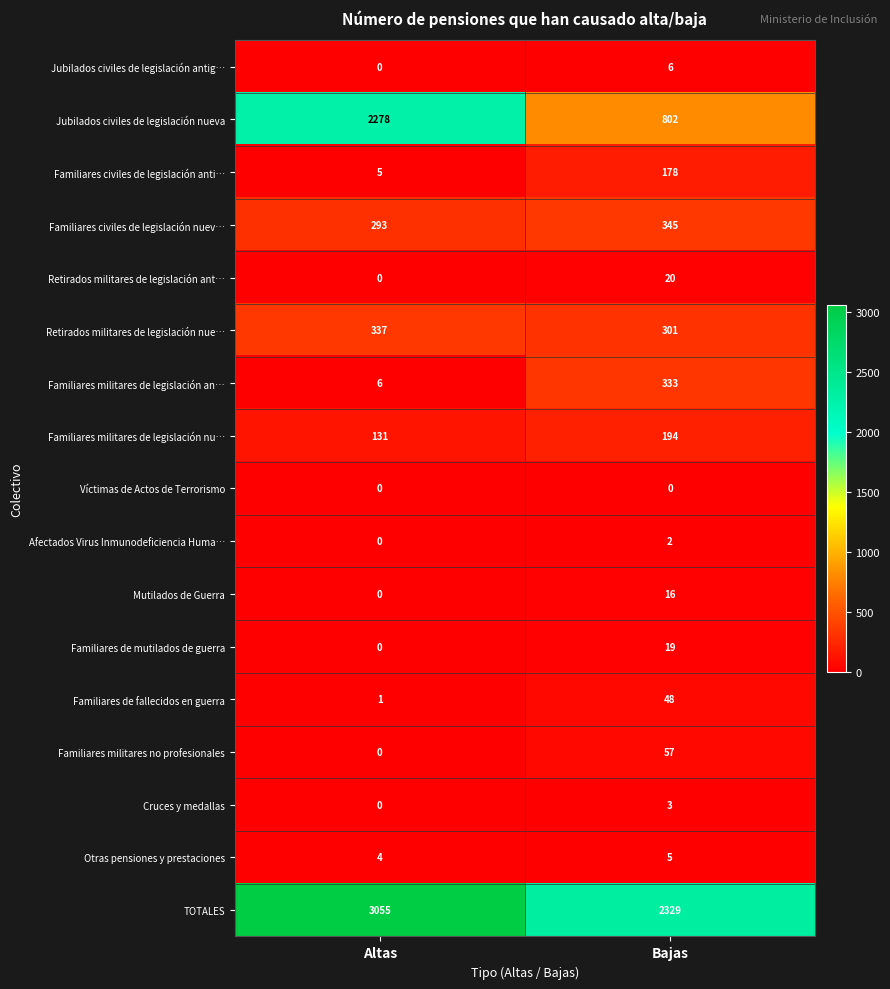

Rank the categories by Familiares civiles de legislación nuev… value from lowest to highest.

Altas, Bajas